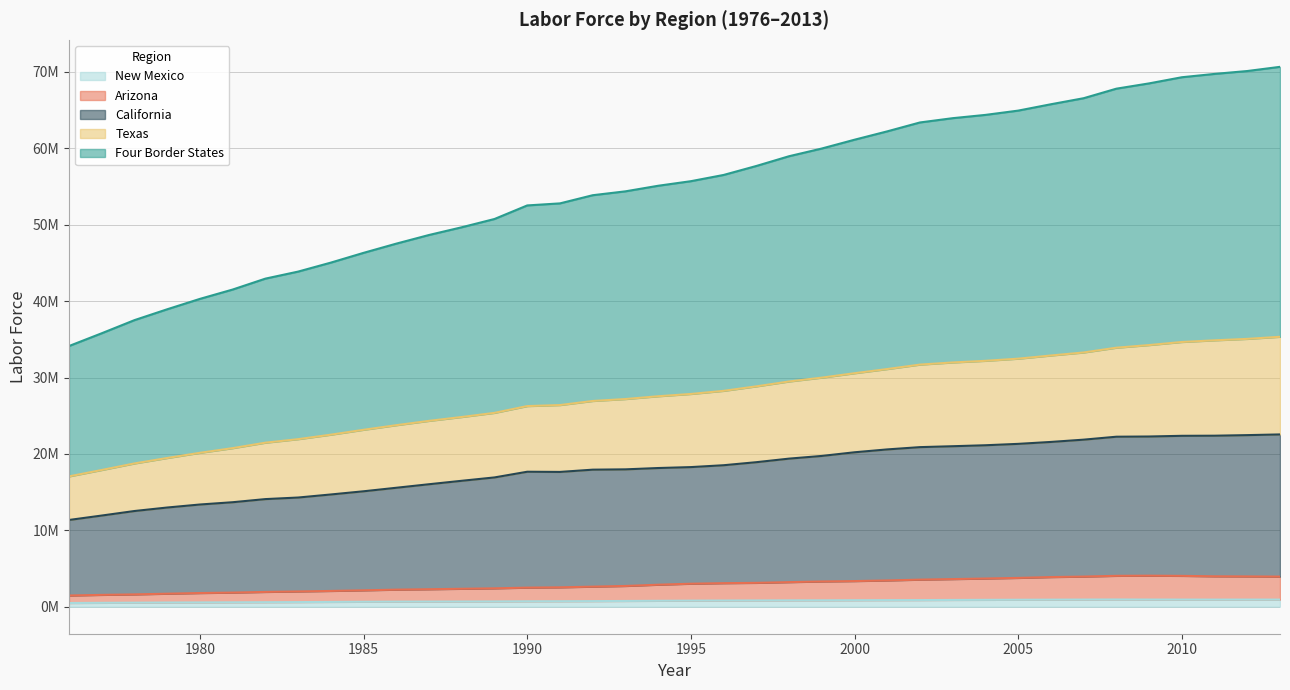

True or false: Arizona has a value of 1952357 at 1999.

False